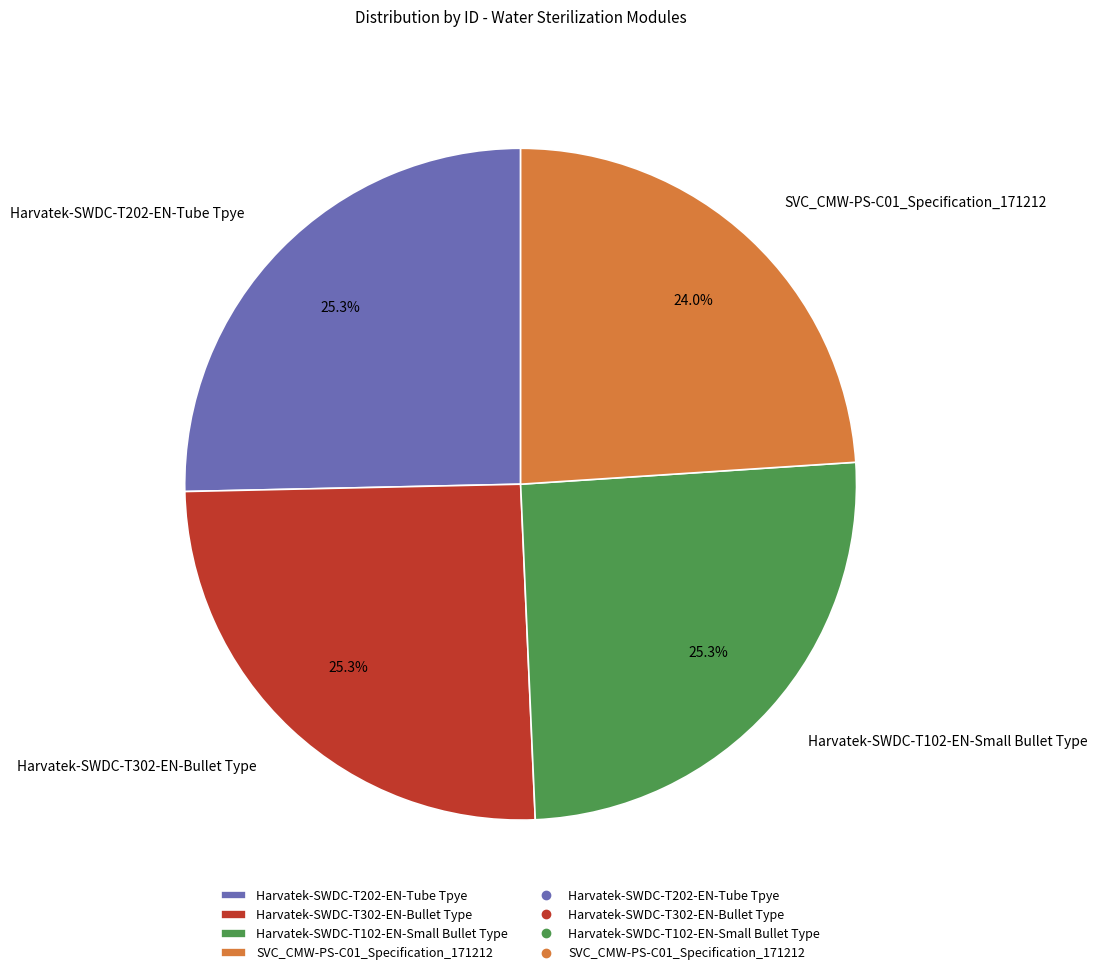

To the nearest percent, what is the difference between the Harvatek-SWDC-T202-EN-Tube Tpye and SVC_CMW-PS-C01_Specification_171212 slice percentages?

1%